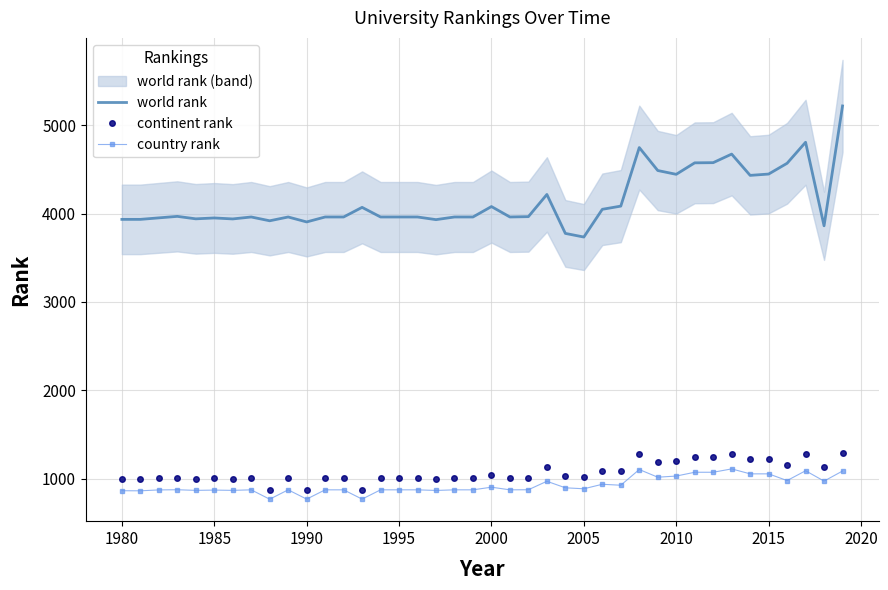

Which series has the largest range (max minus min)?

world rank